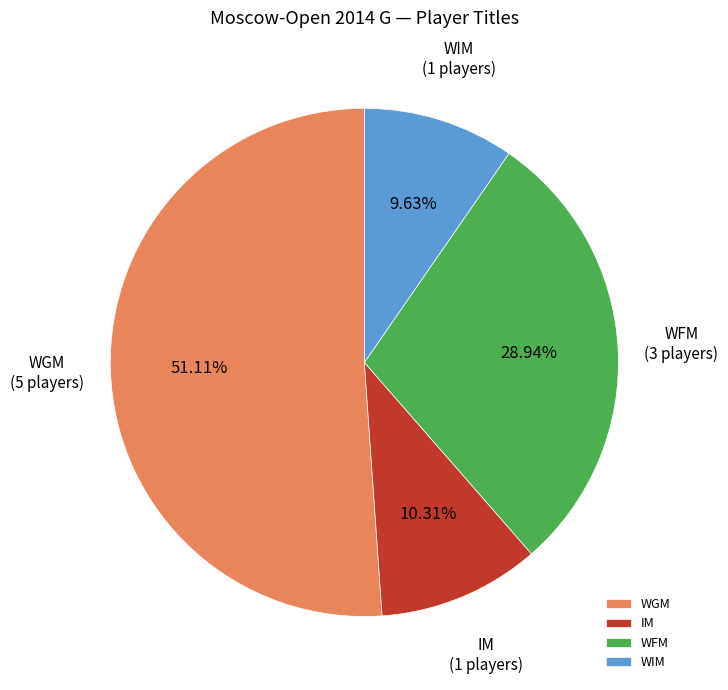

Which has a higher value, IM or WGM?

WGM